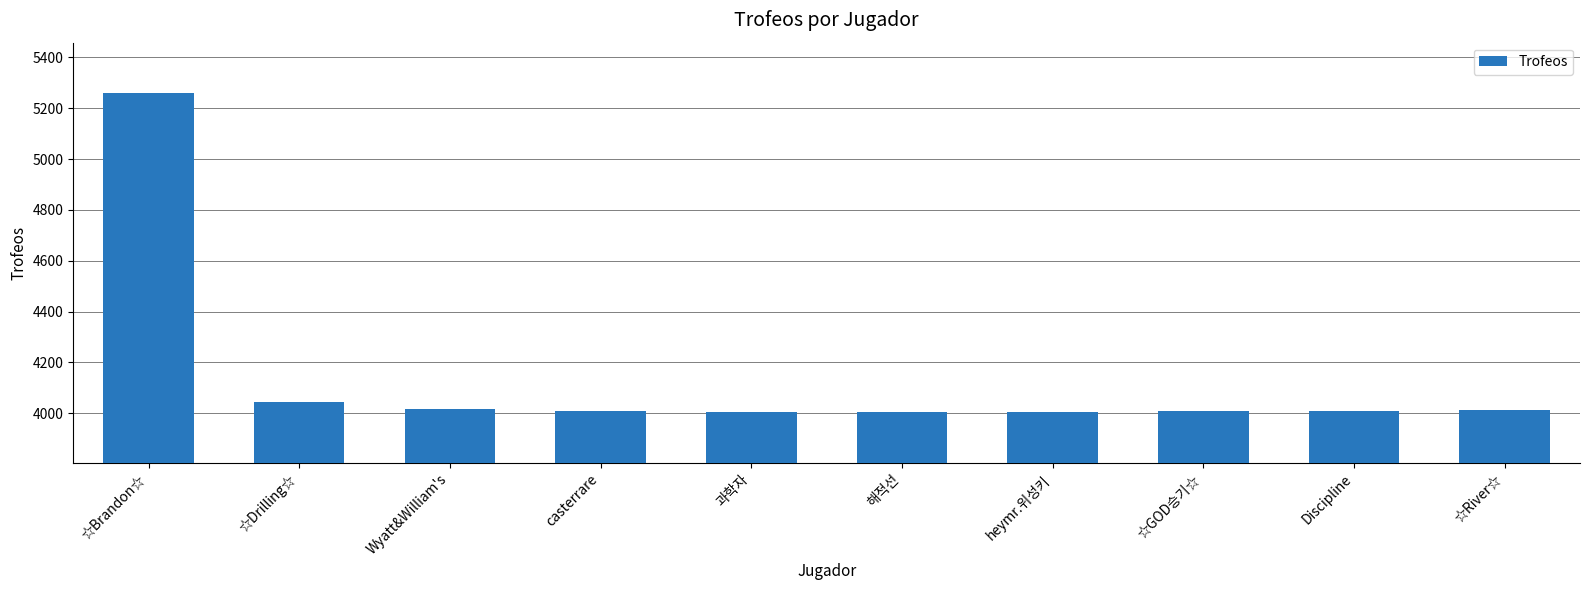

What is the label of the 8th bar from the right?

Wyatt&William's